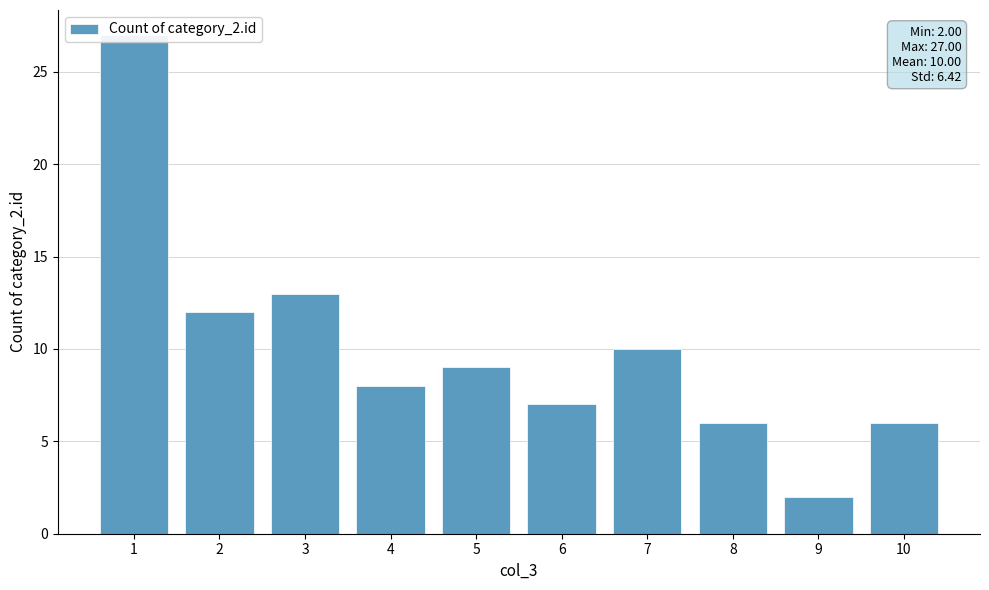

Which category has the lowest value across all series?

9